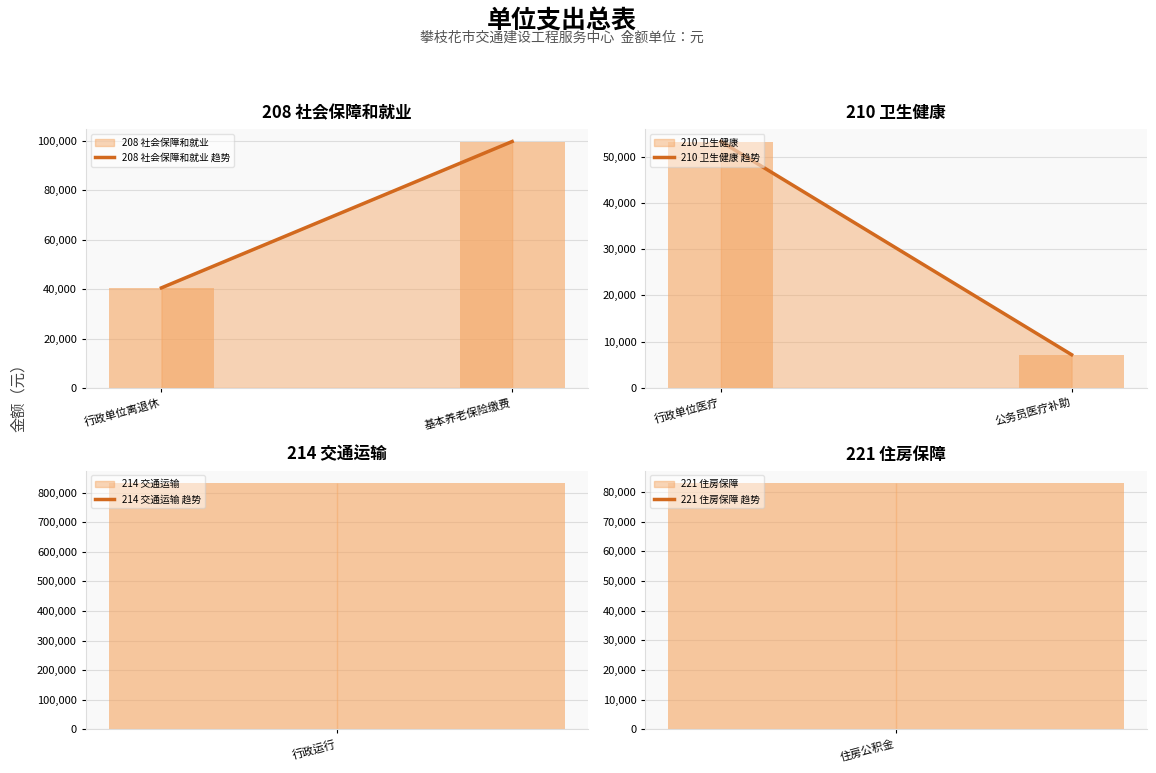

What is the minimum value for 208 社会保障和就业 趋势?

40503.2